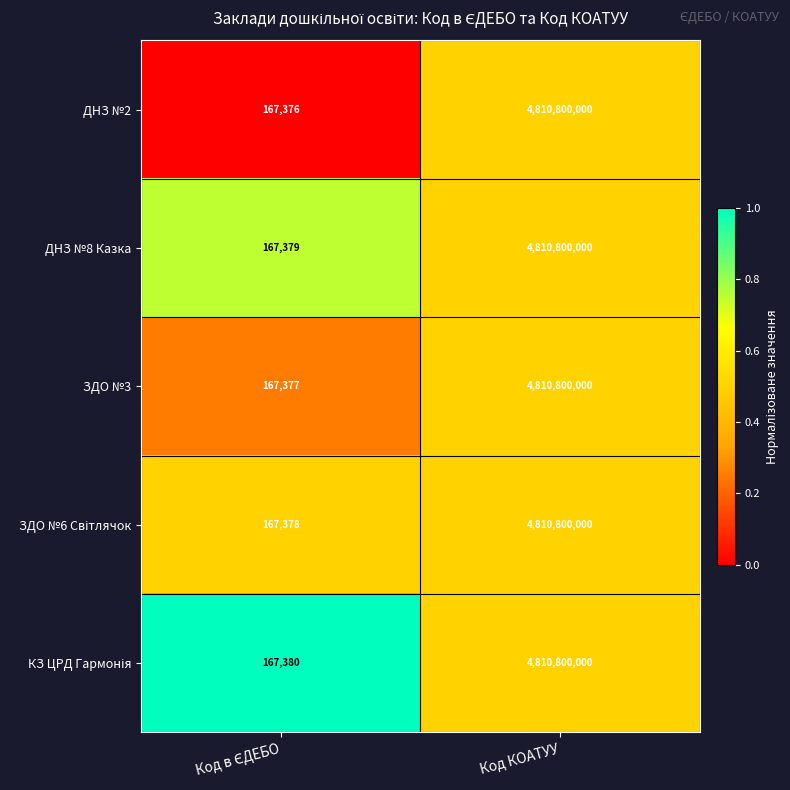

What is the sum of all ДНЗ №2 values?

4810967376